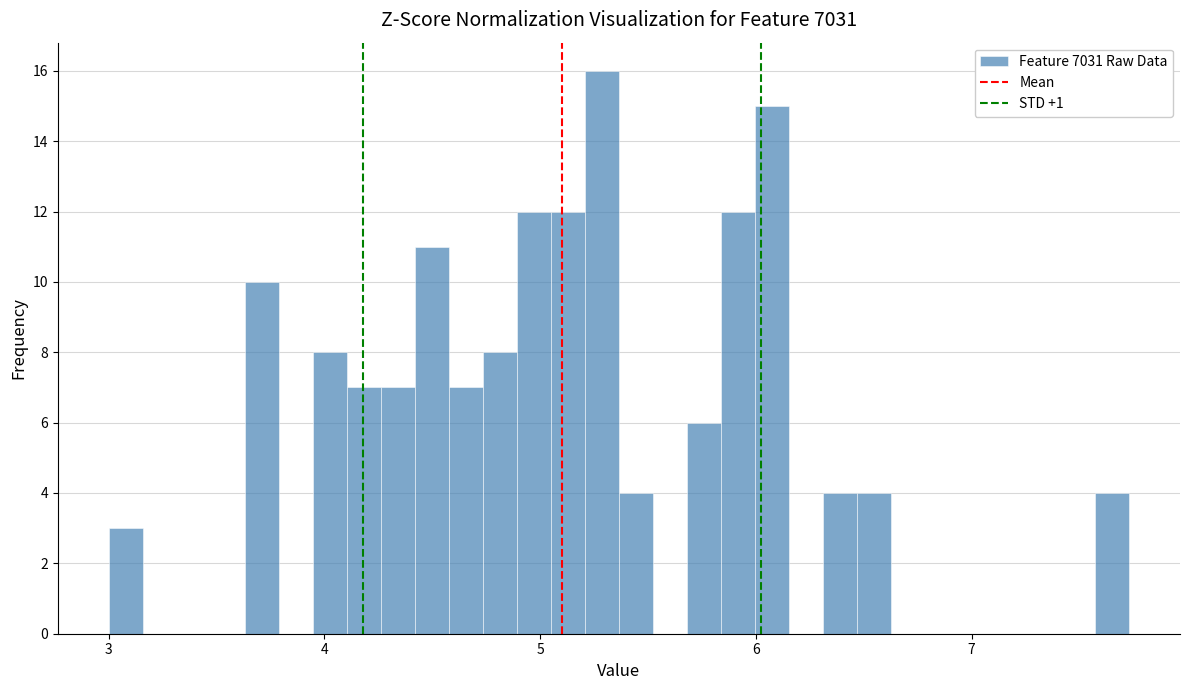

Around what value on the x-axis is the tallest bar? Give the approximate position of its centre, as read against the axis.

5.3